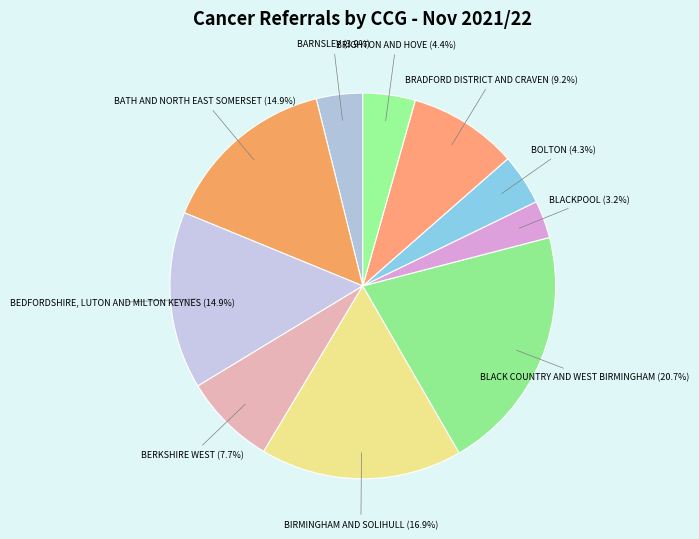

How many segments does this pie chart have?

10